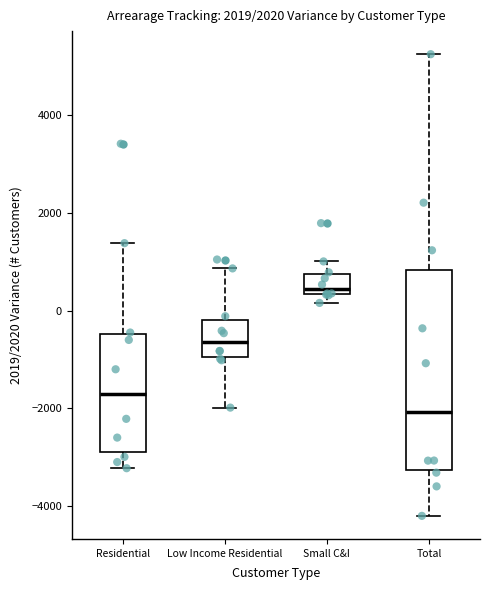

Comparing the boxes themselves (not the whiskers), which one is the tallest?

Total